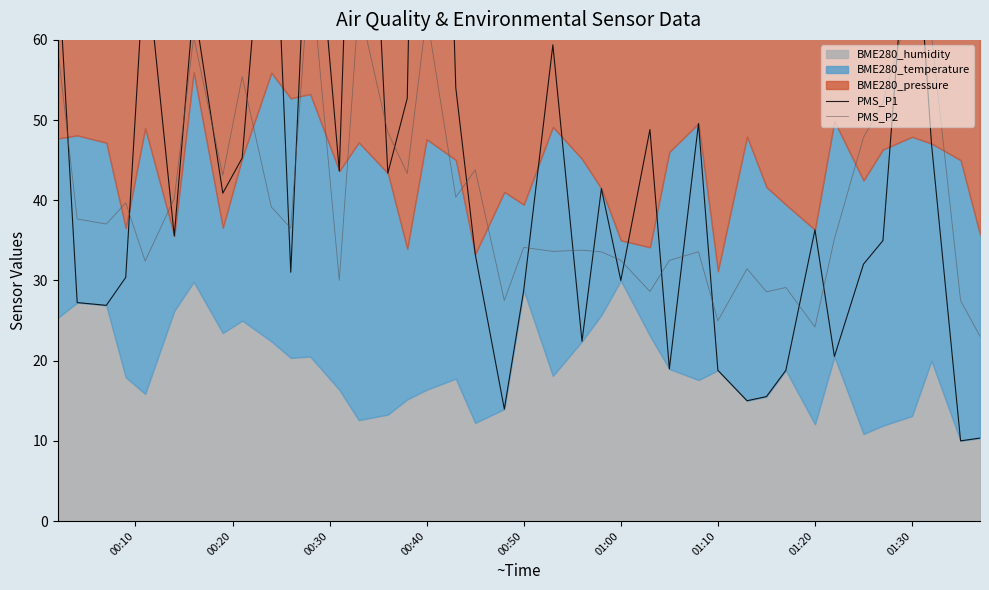

True or false: PMS_P2 has a value of 47.6 at 23.

False